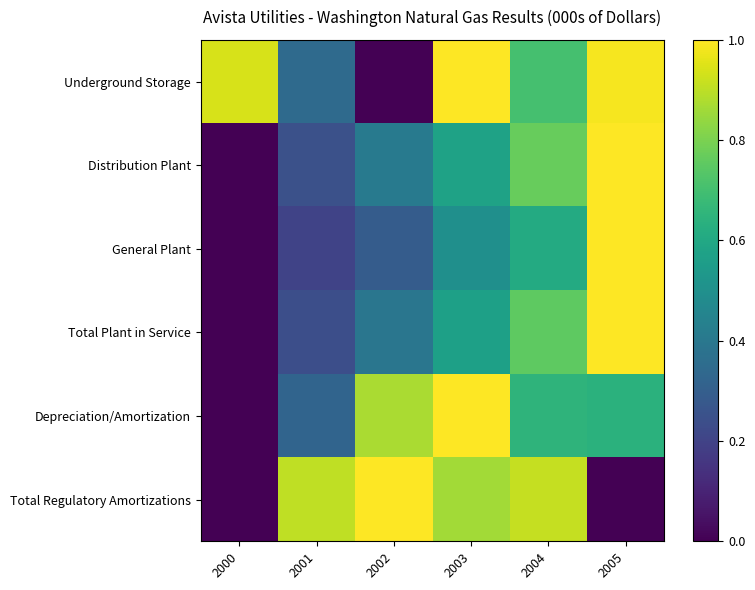

Reading left to right, list all the values displayed in this chart.

Underground Storage: 2000=0.9	2001=0.3	2002=0.0	2003=1.0	2004=0.7	2005=1.0
Distribution Plant: 2000=0.0	2001=0.2	2002=0.4	2003=0.6	2004=0.8	2005=1.0
General Plant: 2000=0.0	2001=0.2	2002=0.3	2003=0.5	2004=0.6	2005=1.0
Total Plant in Service: 2000=0.0	2001=0.2	2002=0.4	2003=0.6	2004=0.8	2005=1.0
Depreciation/Amortization: 2000=0.0	2001=0.3	2002=0.9	2003=1.0	2004=0.7	2005=0.6
Total Regulatory Amortizations: 2000=0.0	2001=0.9	2002=1.0	2003=0.9	2004=0.9	2005=0.0